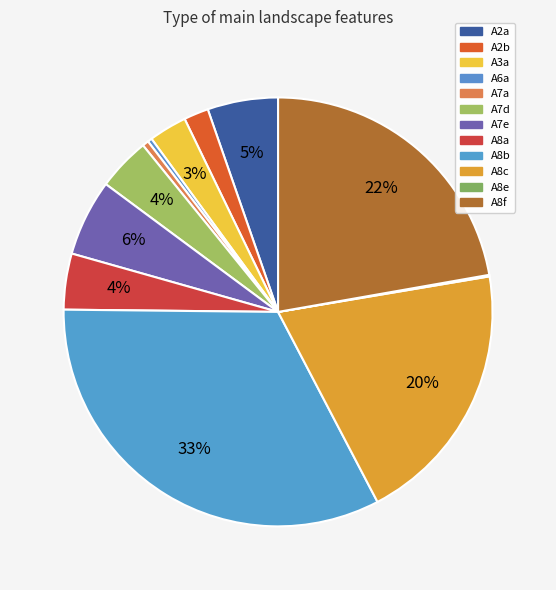

Which category has the smallest portion of the pie?

A8e